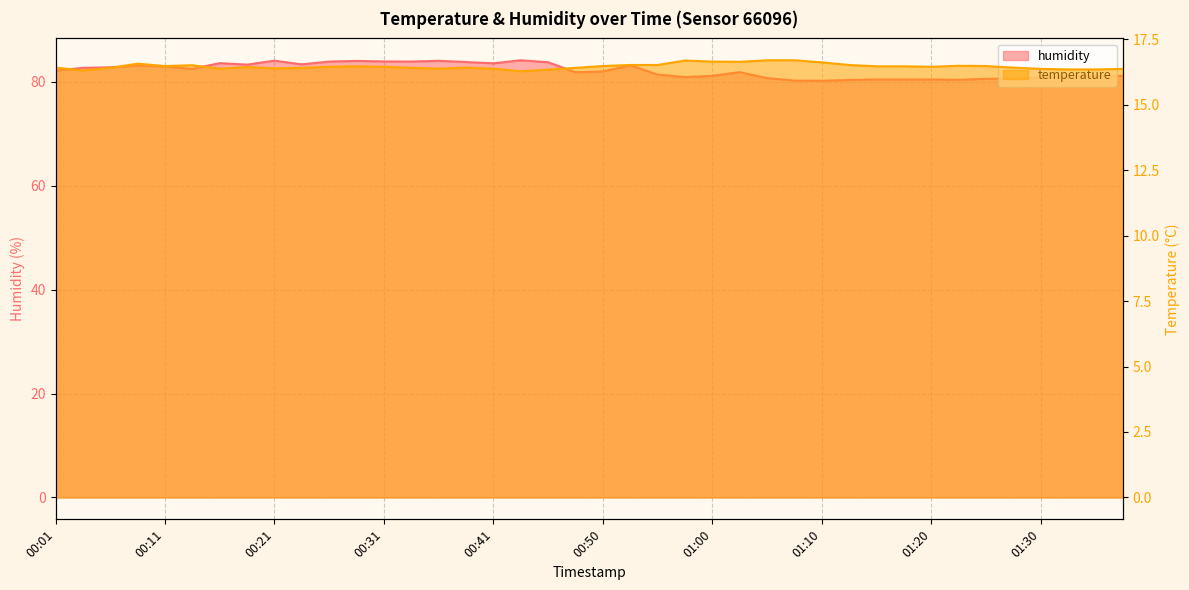

At which category is the sum across all series the highest?

00:28